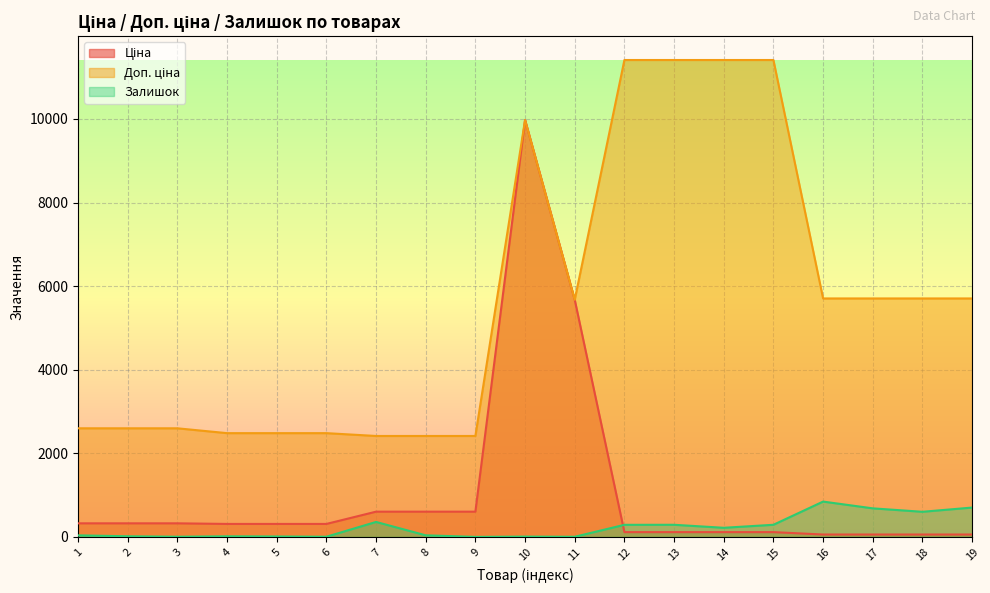

What is the sum of the Залишок values at 12 and 4?

303.0